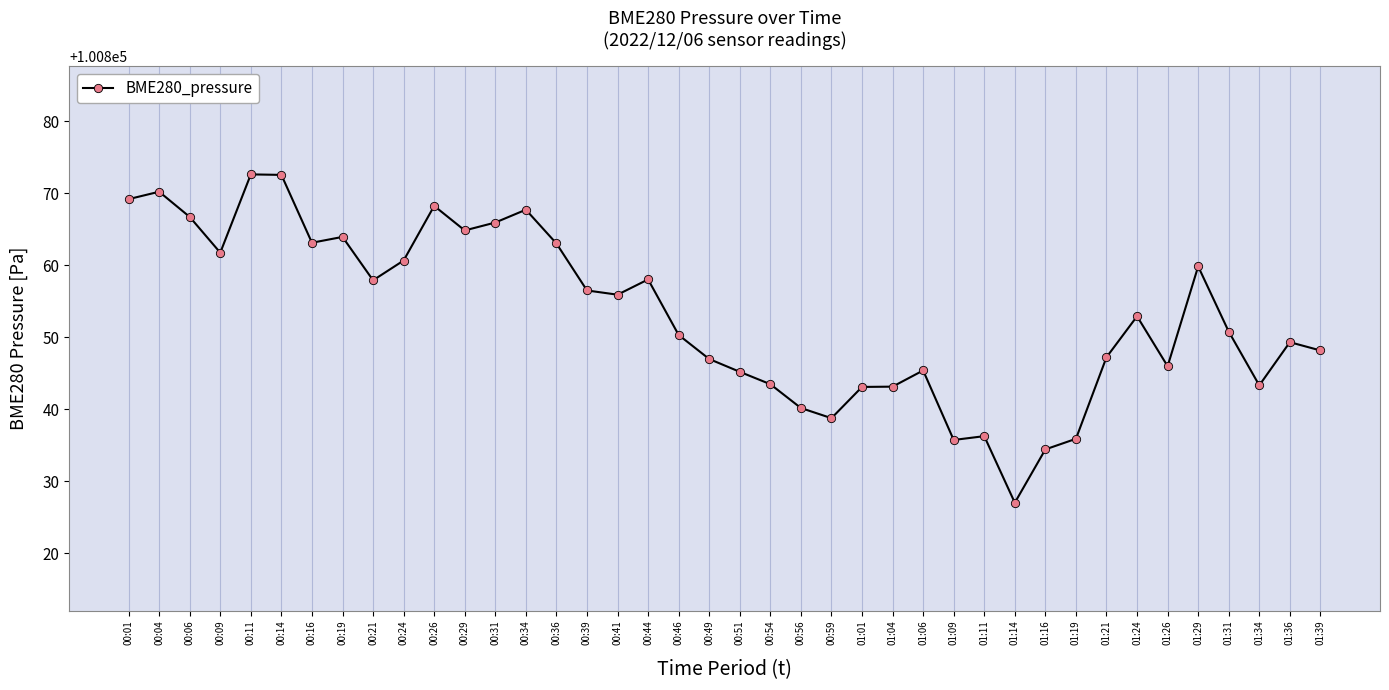

What is the minimum value shown in the chart?

100827.0